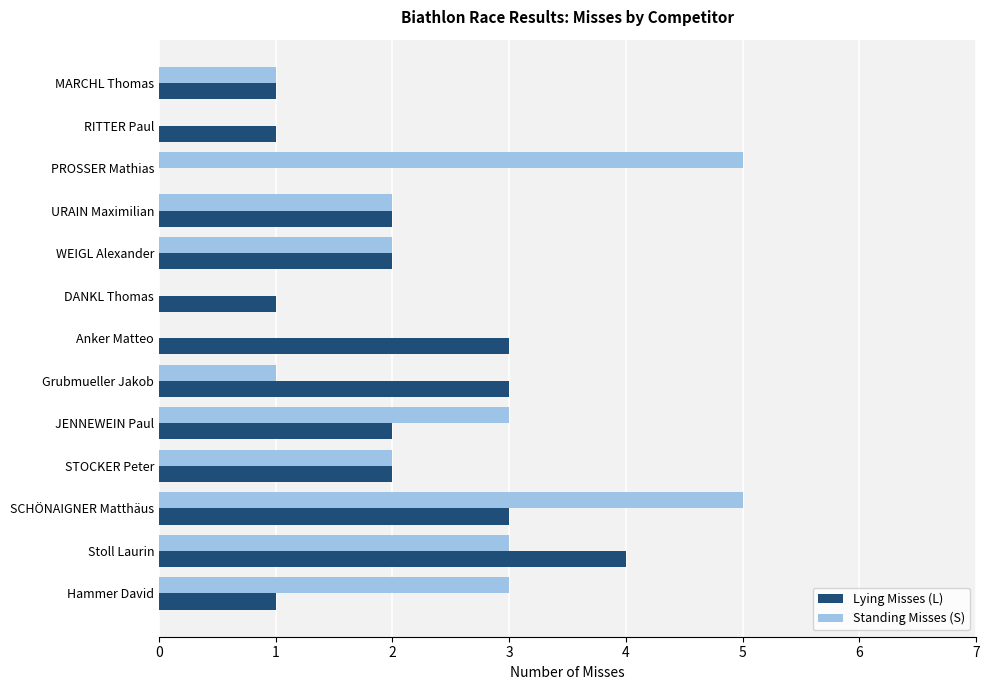

At which category is the sum across all series the highest?

SCHÖNAIGNER Matthäus